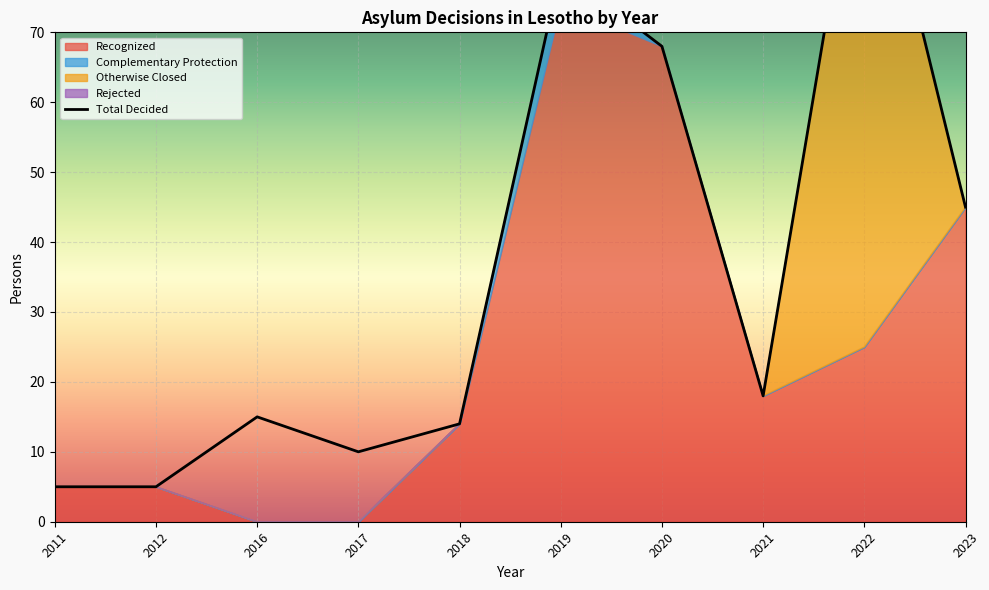

The value of Rejected at 2018-COD is 0. True or false?

True